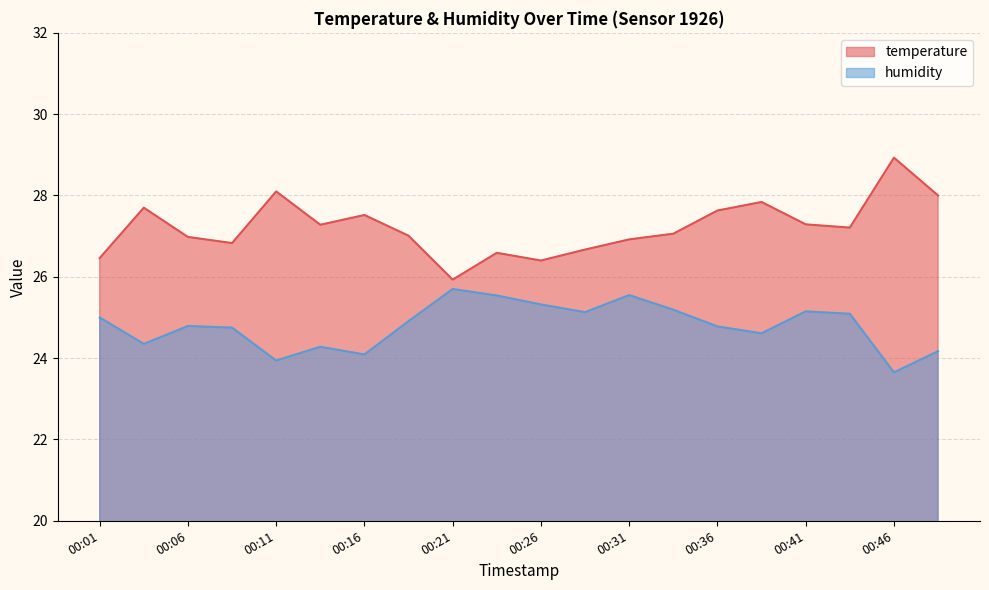

What is the maximum value shown in the chart?

28.9